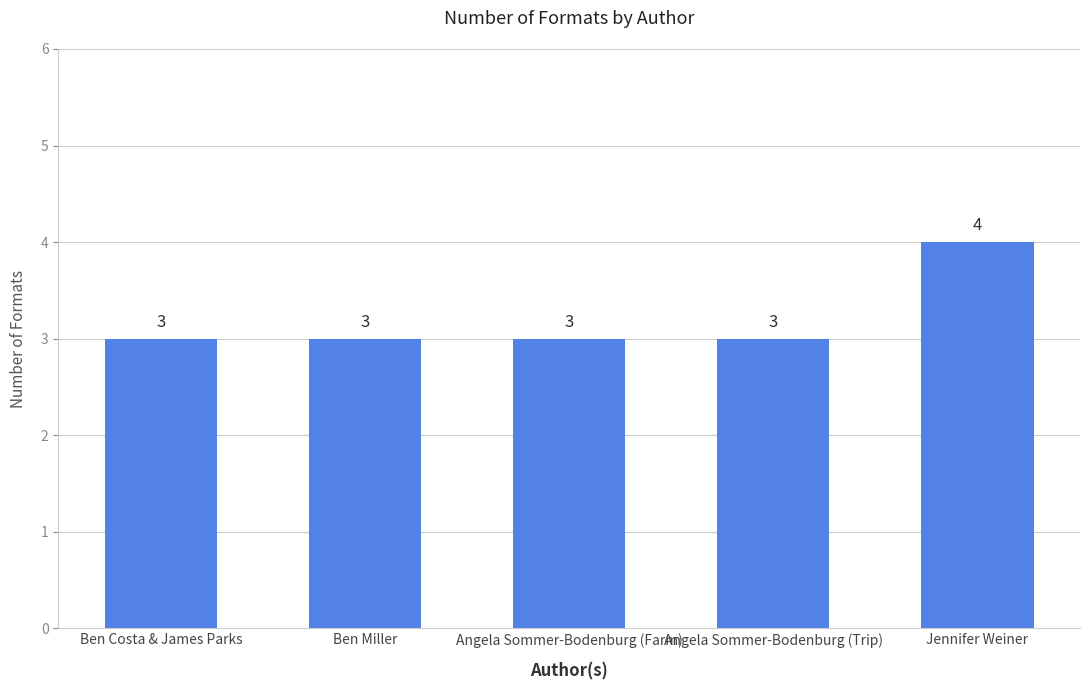

What is the smallest value displayed?

3